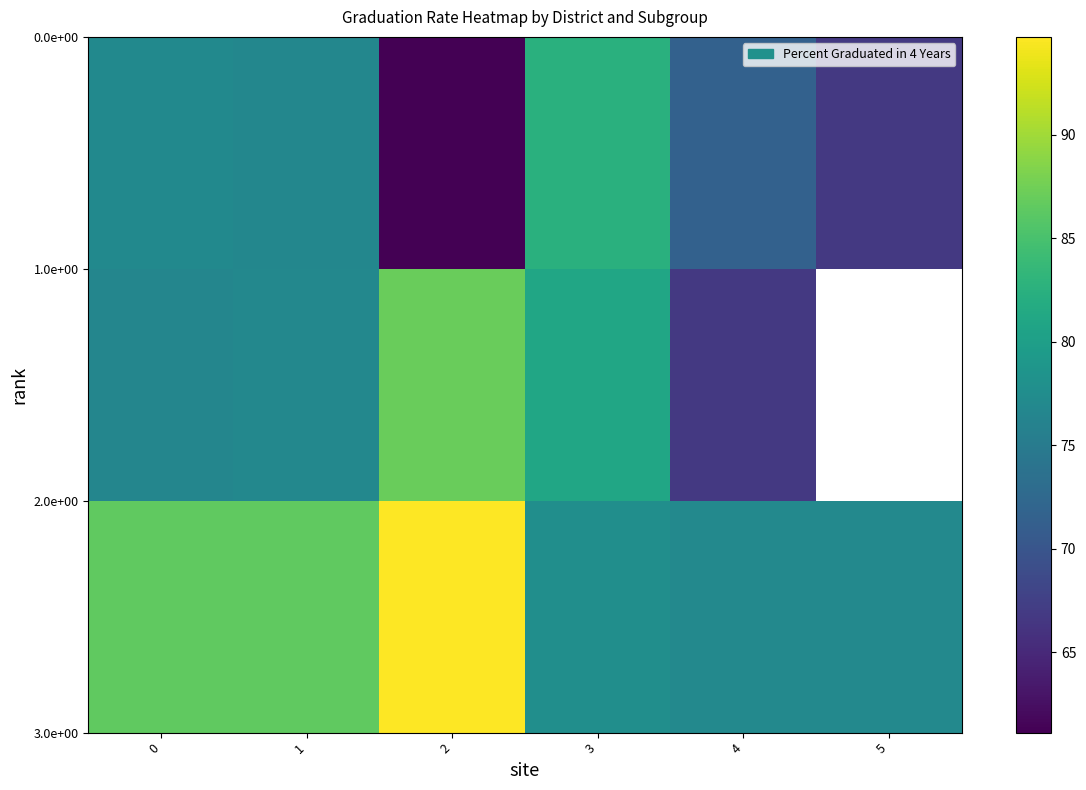

What is the difference between the highest and lowest values at 2?

33.6